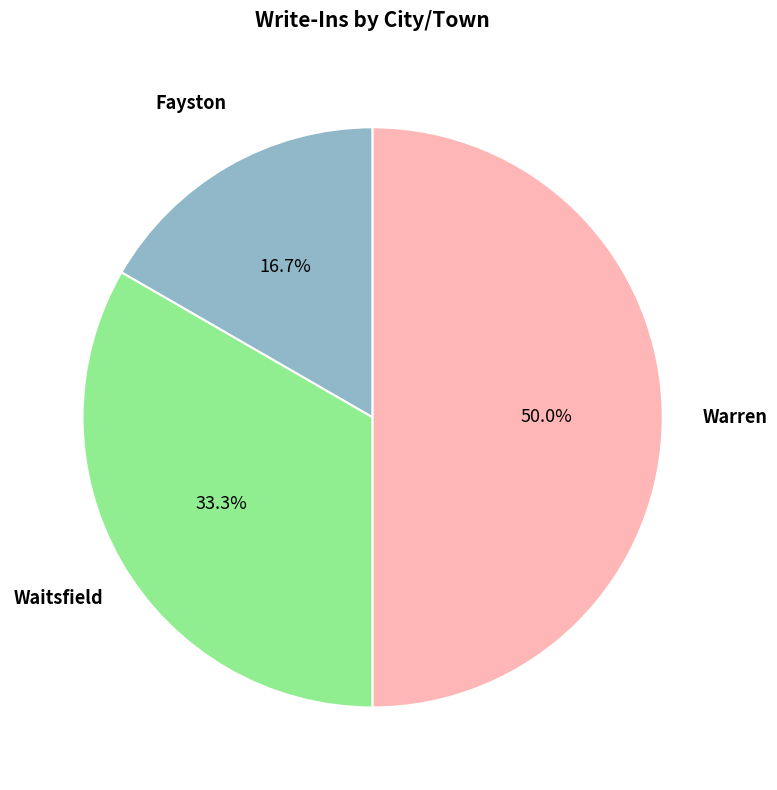

How many slices are in this pie chart?

3